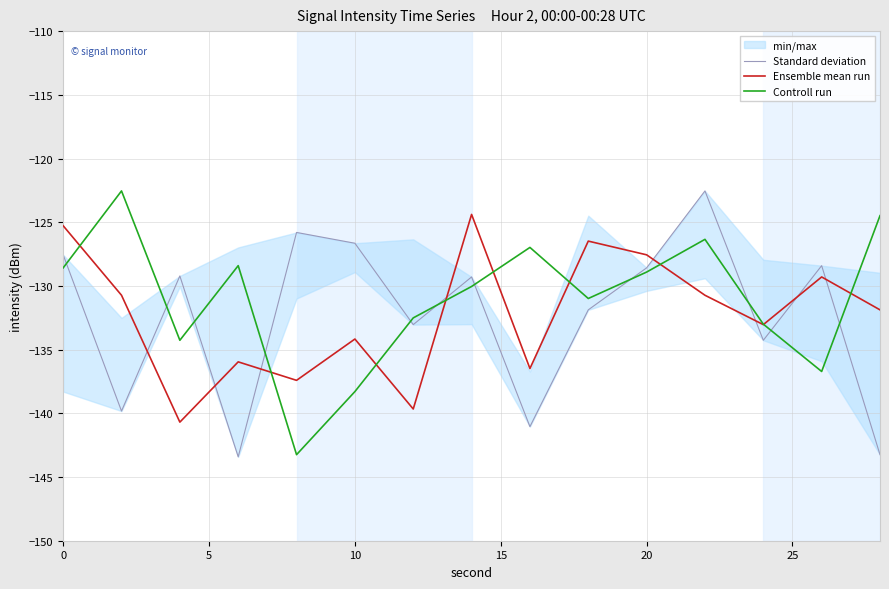

Which series has the largest range (max minus min)?

Standard deviation